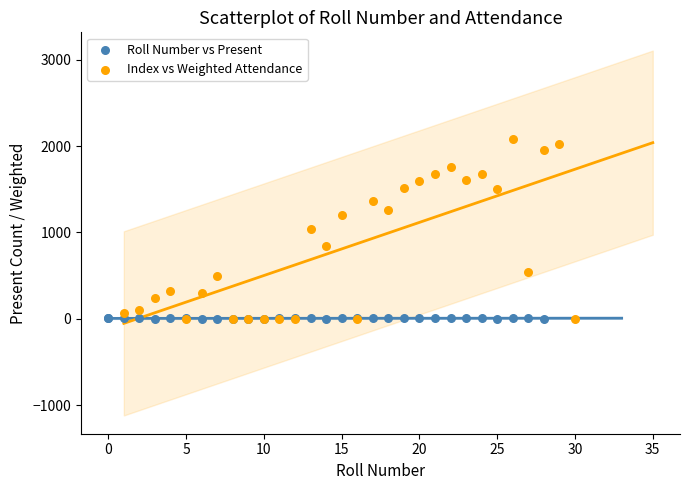

Which series has the widest spread of Y values?

Index vs Weighted Attendance